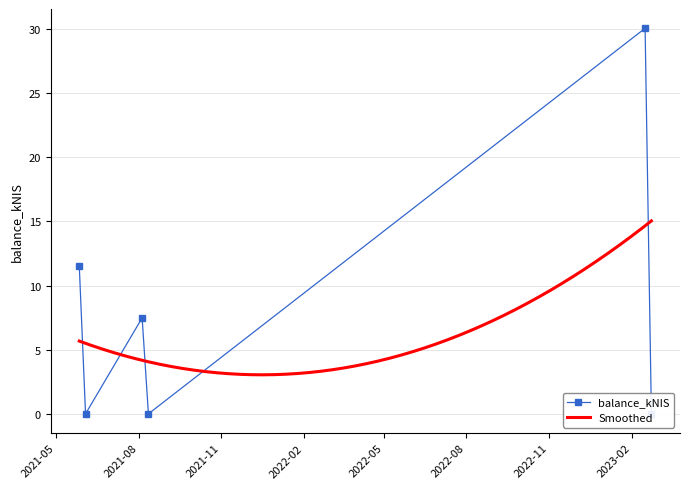

What is the lowest value of the Smoothed series?

3.0